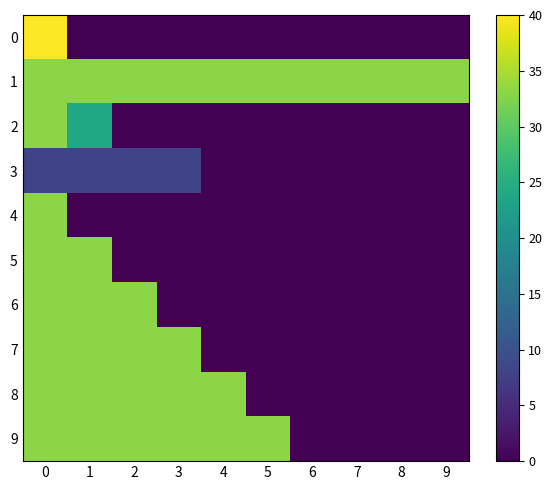

Reading left to right, what are all the values shown in this chart?

0: 0=40	1=0	2=0	3=0	4=0	5=0	6=0	7=0	8=0	9=0
1: 0=33	1=33	2=33	3=33	4=33	5=33	6=33	7=33	8=33	9=33
2: 0=33	1=24	2=0	3=0	4=0	5=0	6=0	7=0	8=0	9=0
3: 0=8	1=8	2=8	3=8	4=0	5=0	6=0	7=0	8=0	9=0
4: 0=33	1=0	2=0	3=0	4=0	5=0	6=0	7=0	8=0	9=0
5: 0=33	1=33	2=0	3=0	4=0	5=0	6=0	7=0	8=0	9=0
6: 0=33	1=33	2=33	3=0	4=0	5=0	6=0	7=0	8=0	9=0
7: 0=33	1=33	2=33	3=33	4=0	5=0	6=0	7=0	8=0	9=0
8: 0=33	1=33	2=33	3=33	4=33	5=0	6=0	7=0	8=0	9=0
9: 0=33	1=33	2=33	3=33	4=33	5=33	6=0	7=0	8=0	9=0